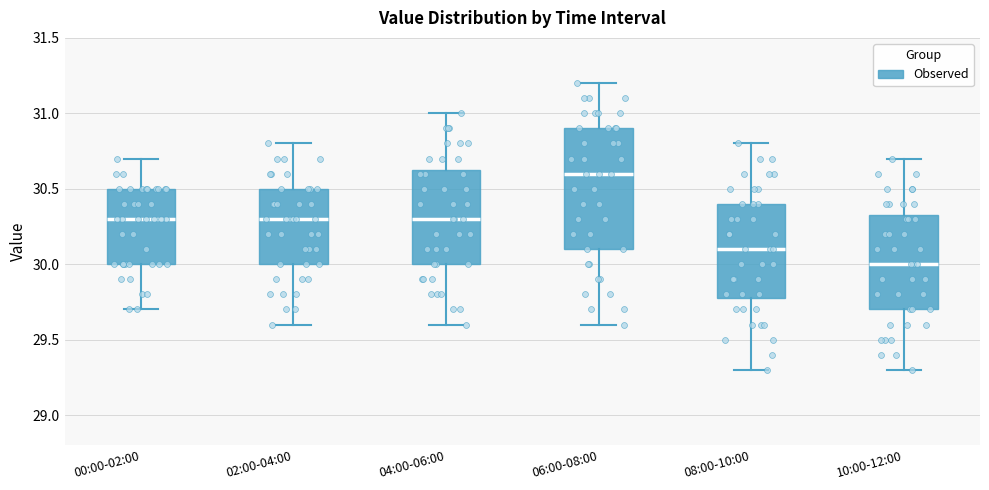

Where does the upper whisker of the box for 08:00-10:00 end on the y-axis? The values are not printed on the chart, so give them approximately, as read against the axis.

30.80